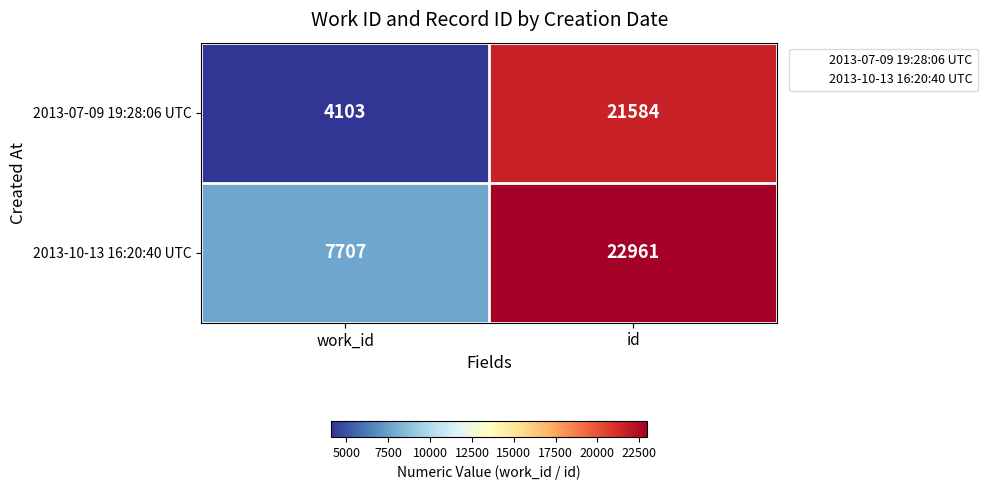

What is the sum of the 2013-10-13 16:20:40 UTC values at work_id and id?

30668